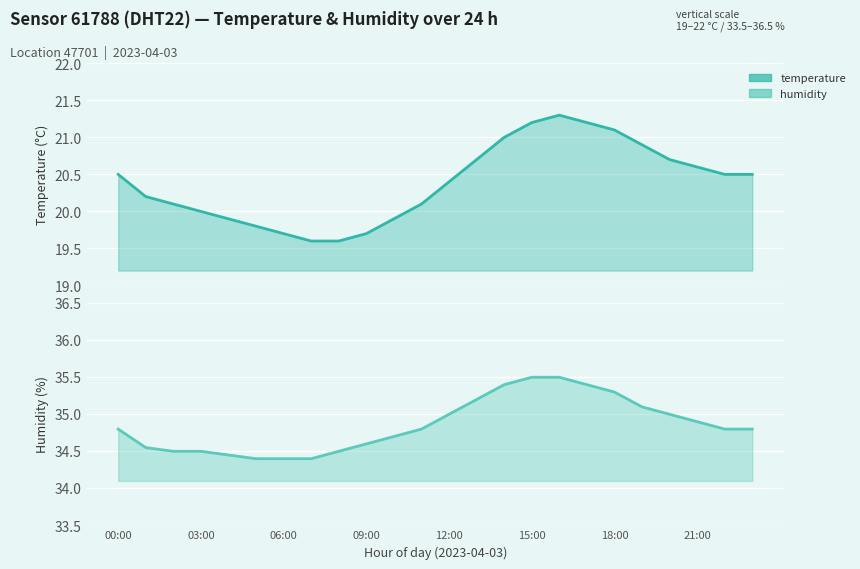

What are all the series names shown in the legend?

temperature, humidity